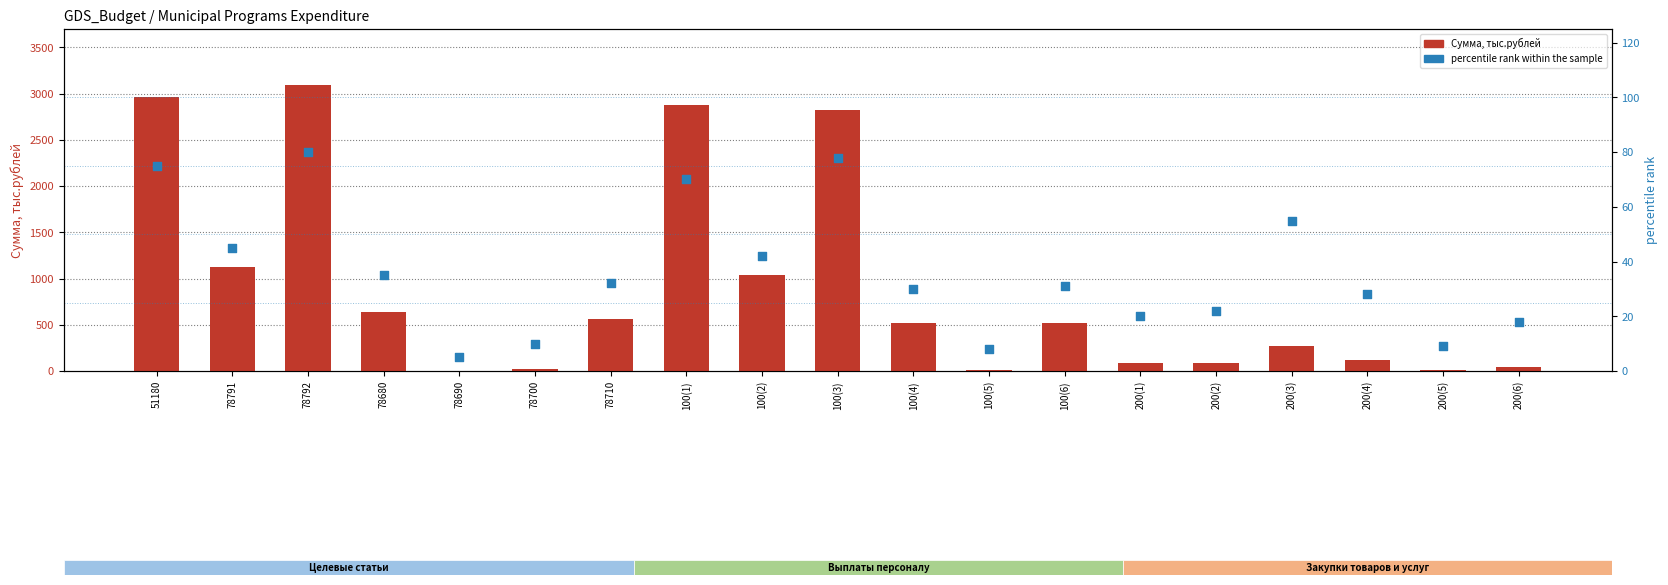

Which series contains the lowest Y value?

Сумма, тыс.рублей